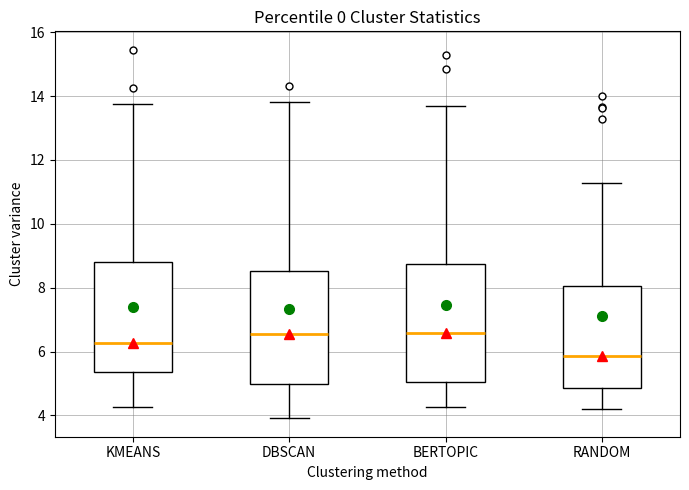

Reading left to right, read every box against the y-axis: the position of its median line, the range the box covers, and the ends of its whiskers. The values are not printed on the chart, so give them approximately, as read against the axis.

KMEANS: median 6.2, box 5.4 to 8.8, whiskers 4.2 to 13.8
DBSCAN: median 6.6, box 5.0 to 8.6, whiskers 4.0 to 13.8
BERTOPIC: median 6.6, box 5.0 to 8.8, whiskers 4.2 to 13.6
RANDOM: median 5.8, box 4.8 to 8.0, whiskers 4.2 to 11.2